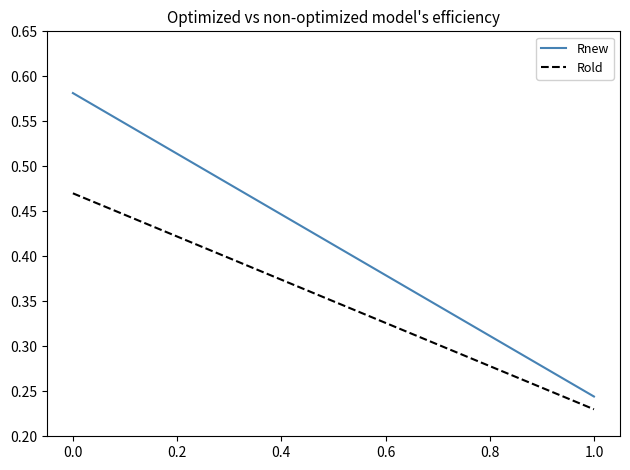

What are all the series names shown in the legend?

Rnew, Rold